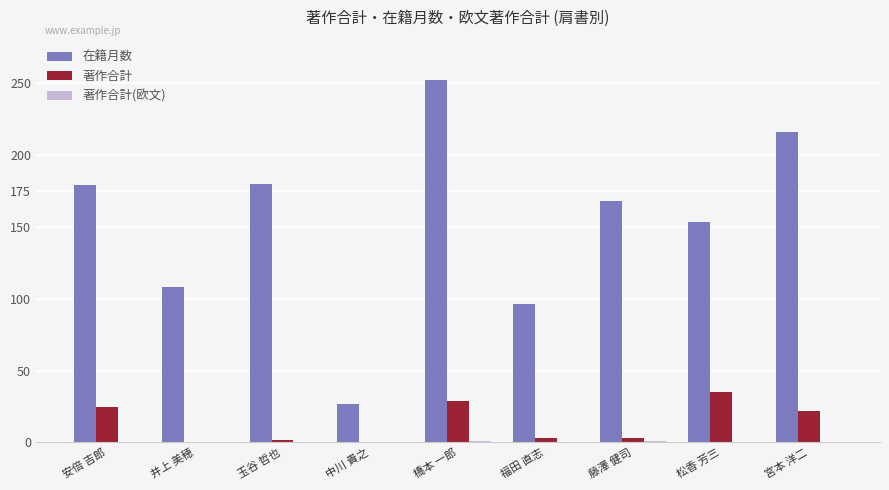

Which series has the largest total across all categories?

在籍月数